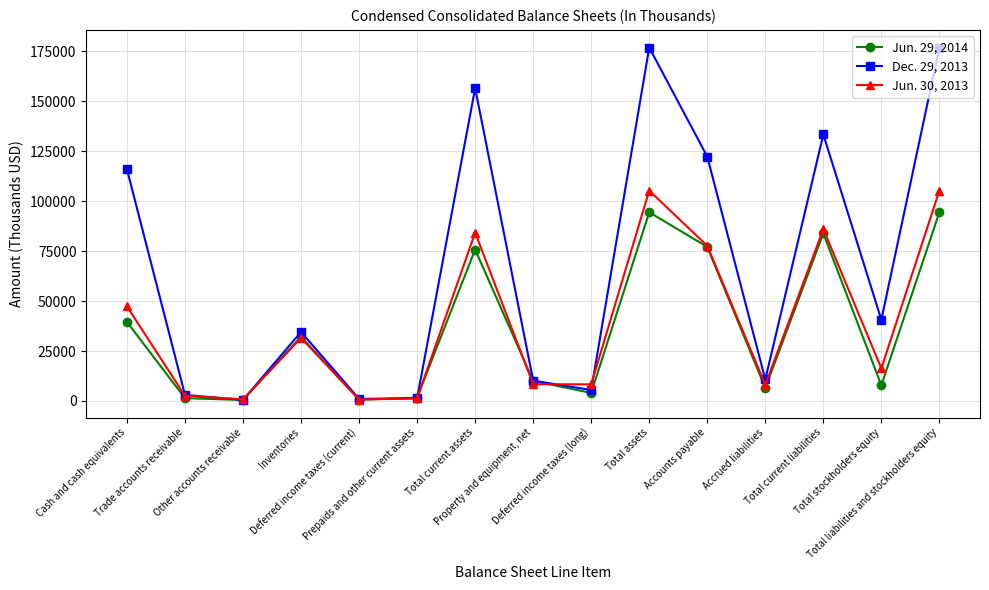

What is the greatest value displayed?

176925